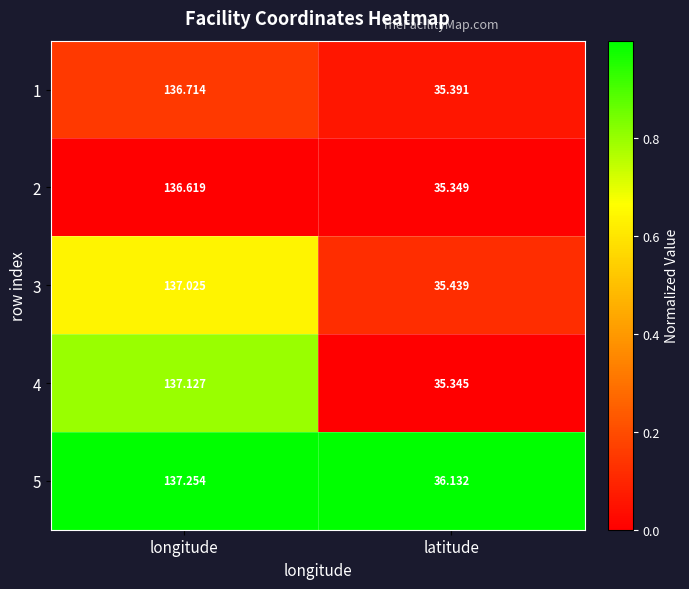

Rank the categories by 4 value from lowest to highest.

latitude, longitude